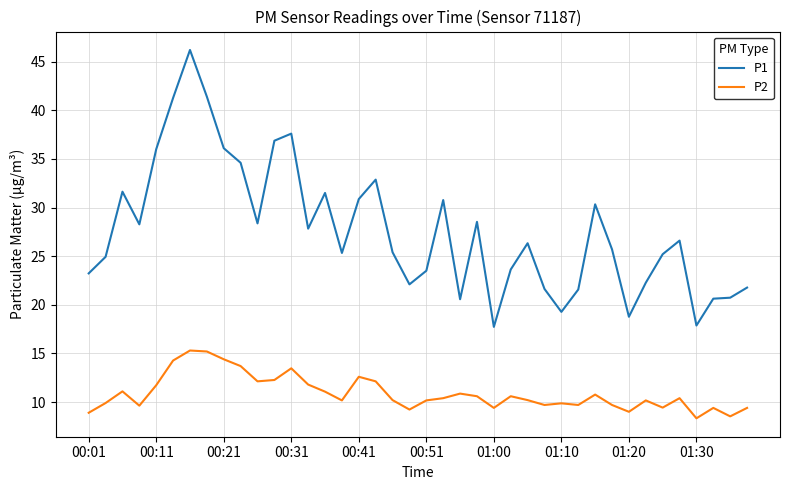

Which series has the largest total across all categories?

P1